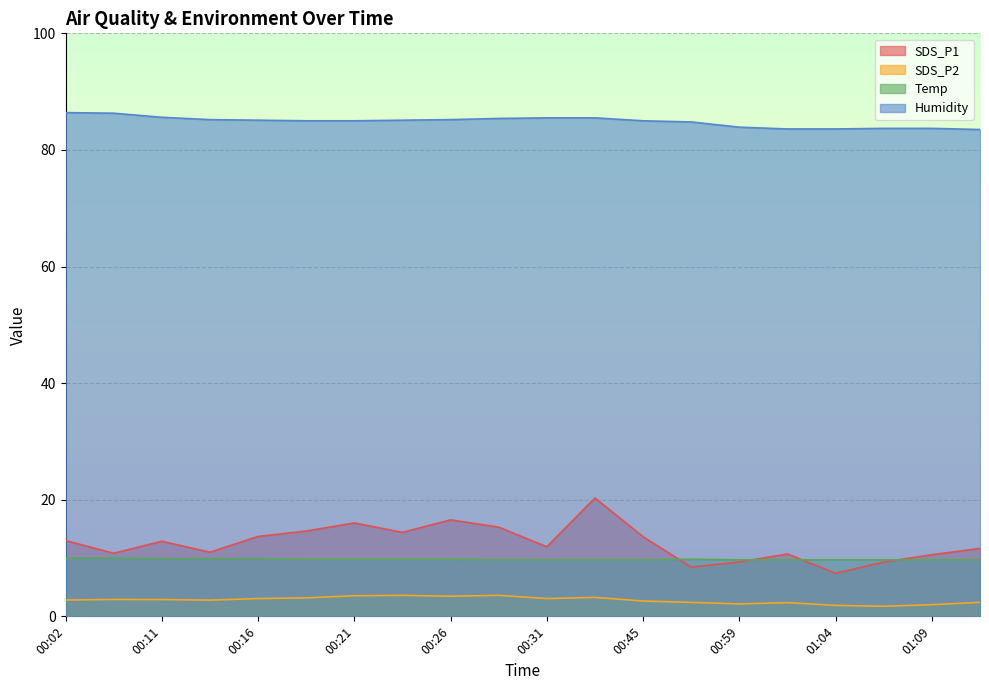

What is the difference between the maximum and minimum values in the Humidity series?

2.9